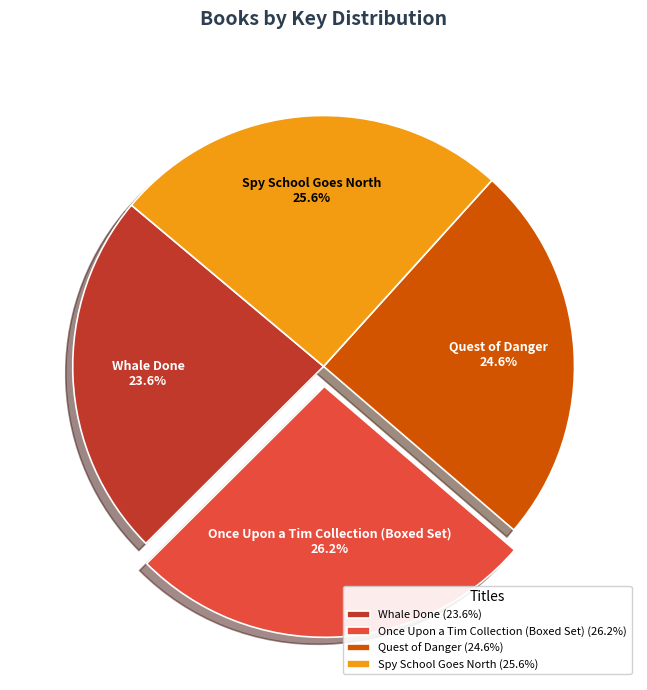

What is the ratio of the value at Once Upon a Tim Collection (Boxed Set) to the value at Spy School Goes North?

1.0